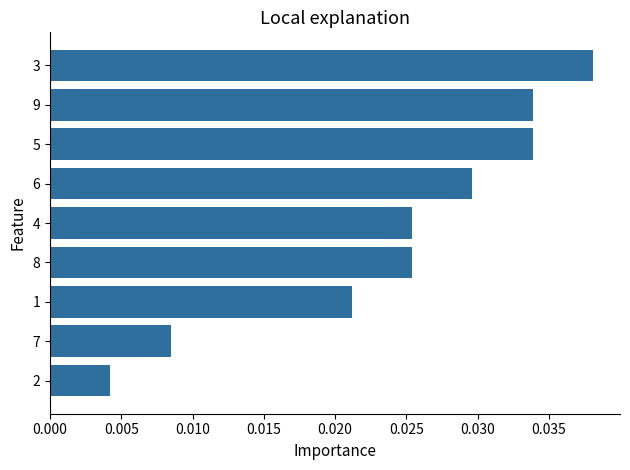

Count the values in the range 0 to 1.

9